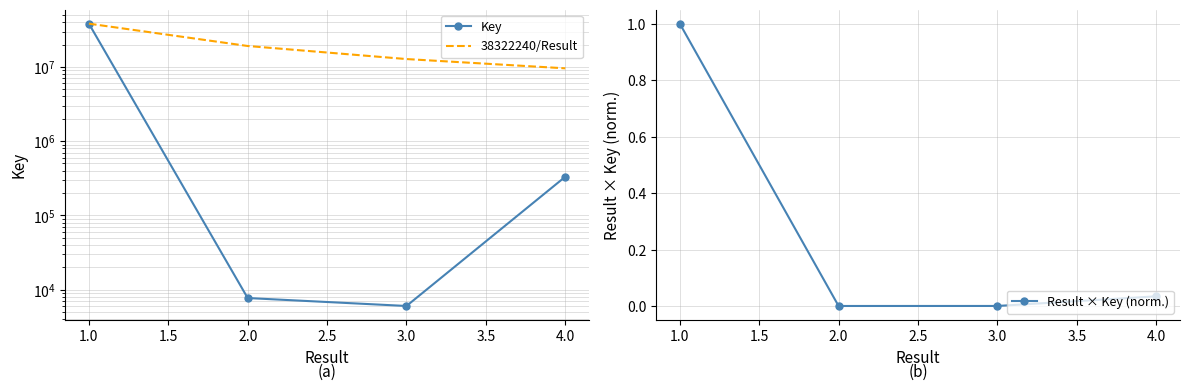

How many data points in 38322240/Result are less than 19161120?

2